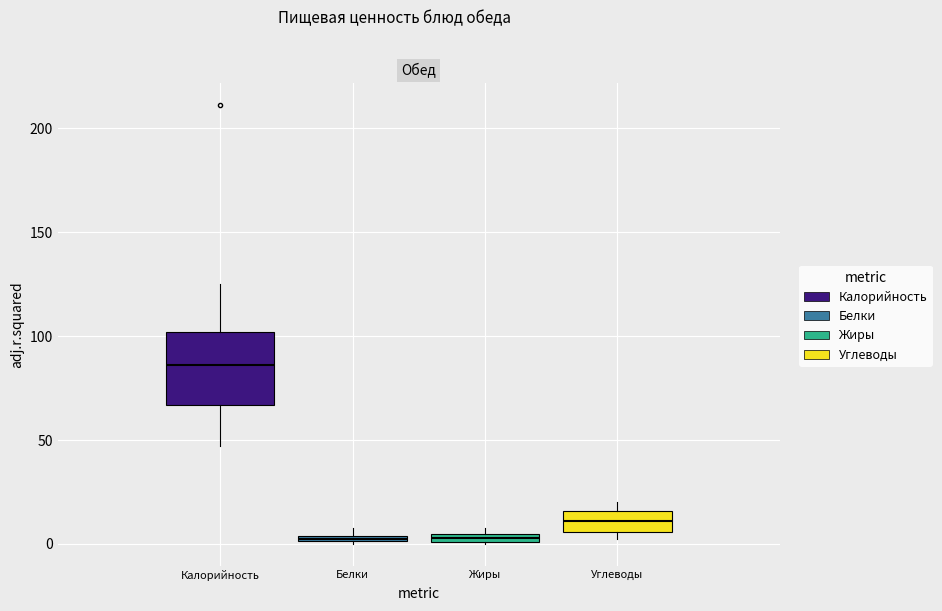

Where is the lower edge of the box for Белки on the y-axis? The values are not printed on the chart, so give them approximately, as read against the axis.

0